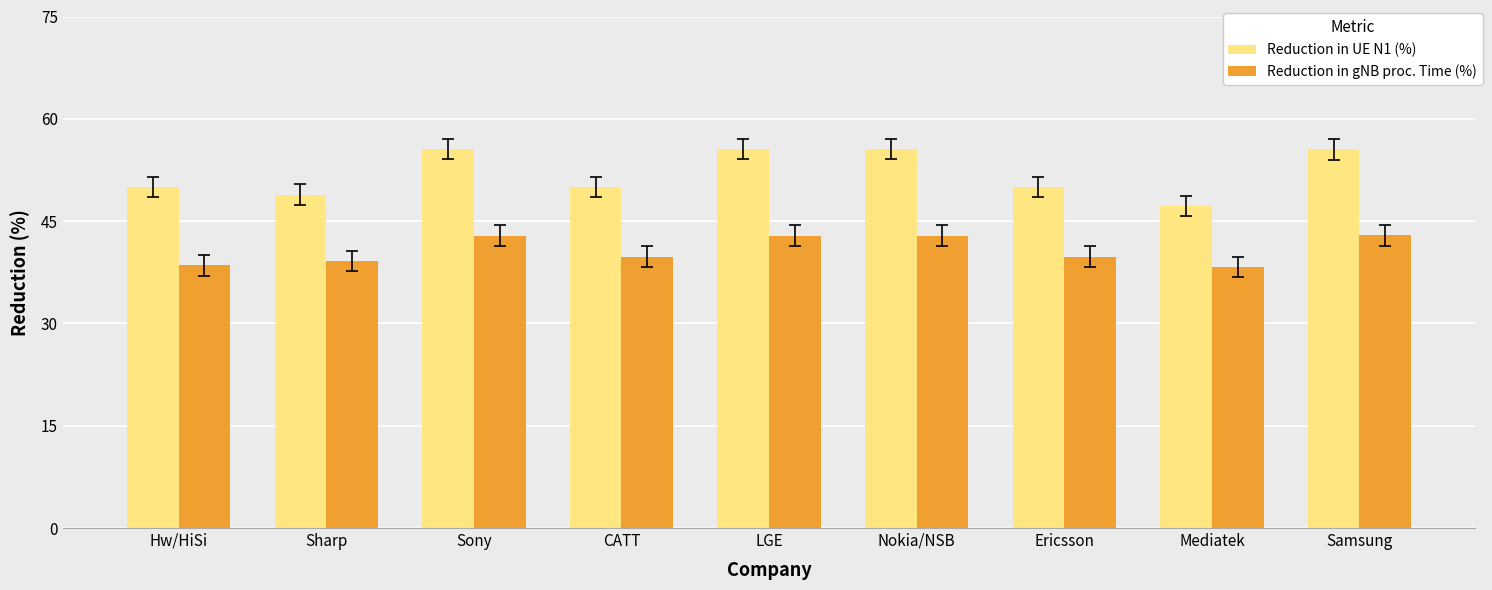

What is the maximum value for Reduction in UE N1 (%)?

55.6